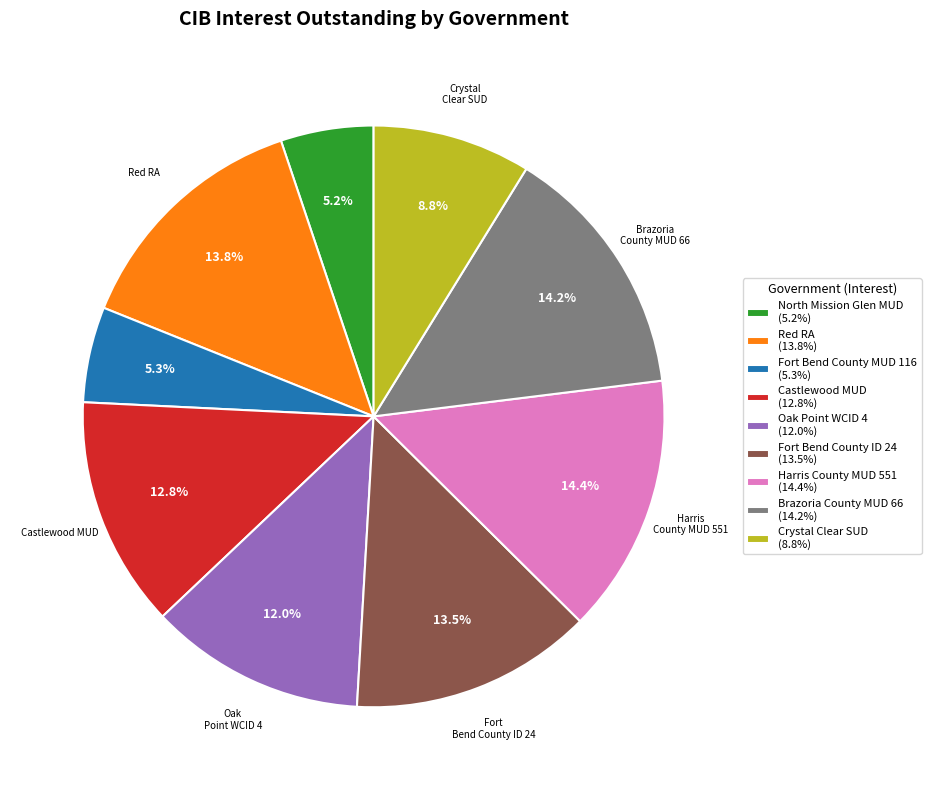

Do Fort Bend County MUD 116 and Crystal Clear SUD together represent more than half of the pie?

No